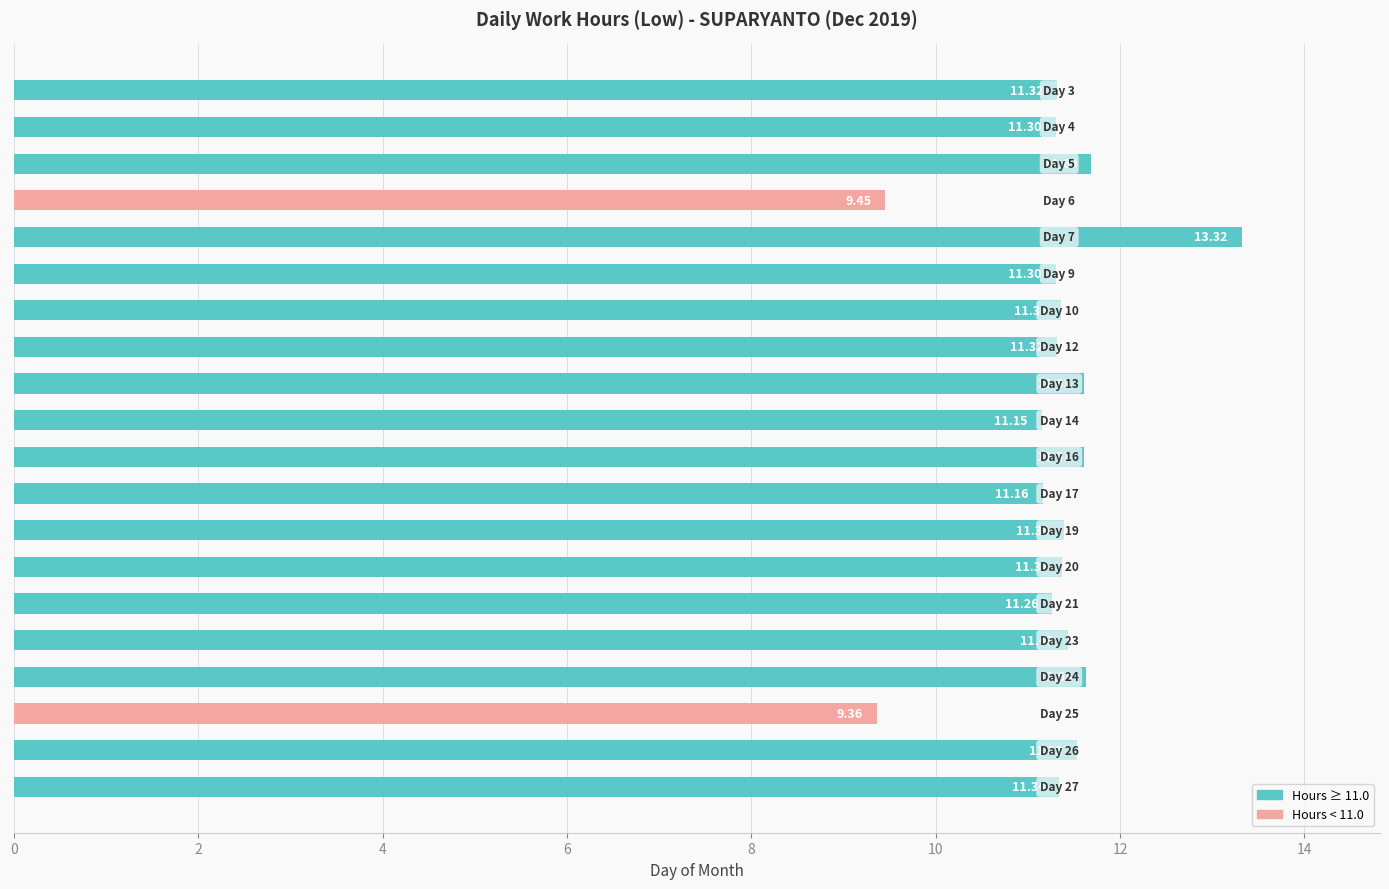

What is the difference between the second highest and minimum values?

2.3